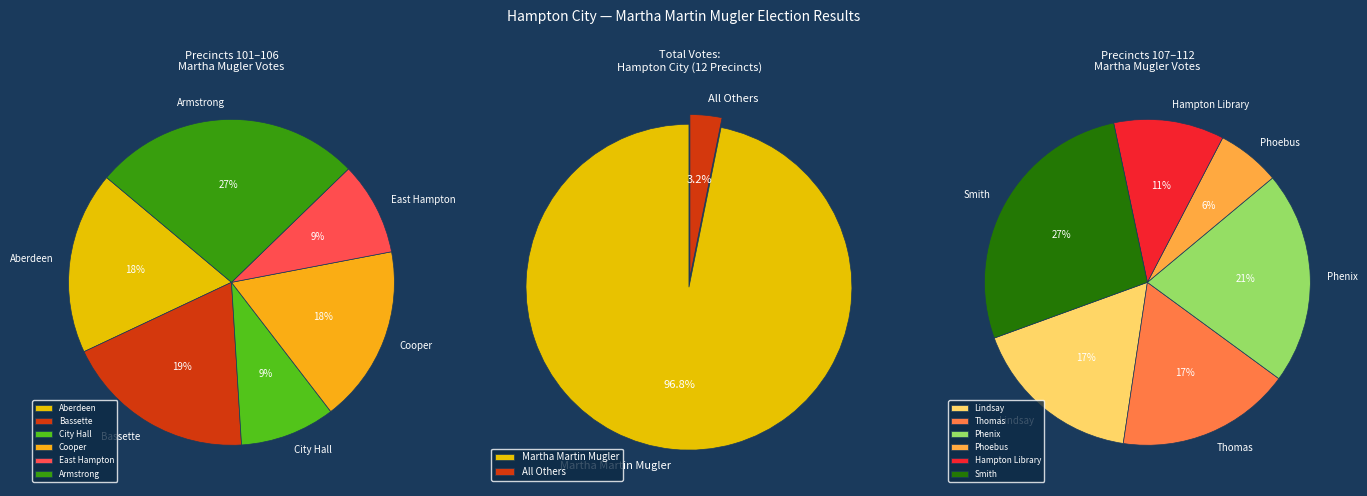

Which slice is the largest?

112 - Smith